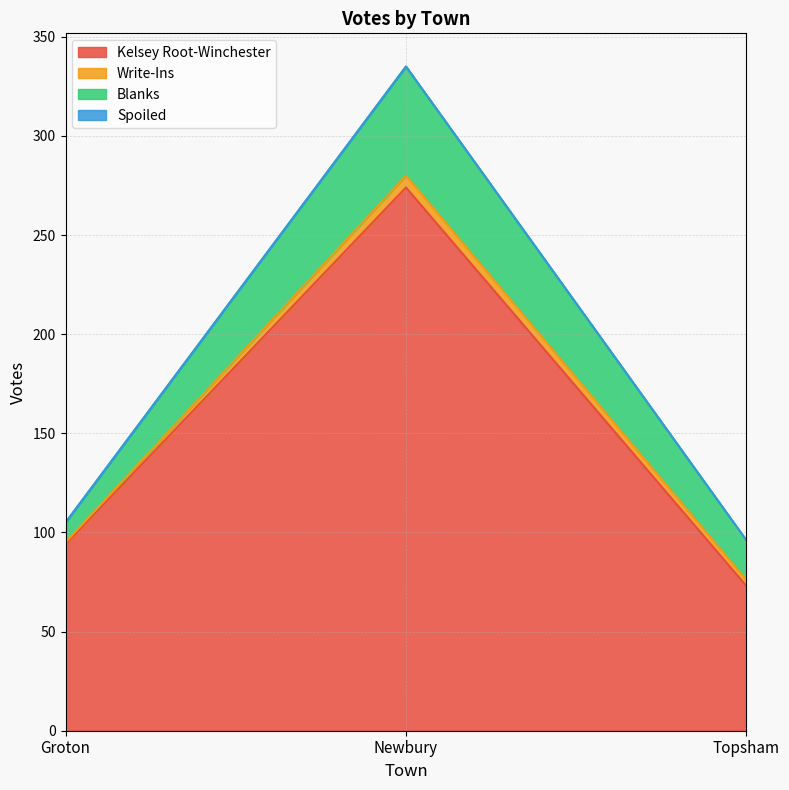

At which label is Blanks closest to 32?

Topsham